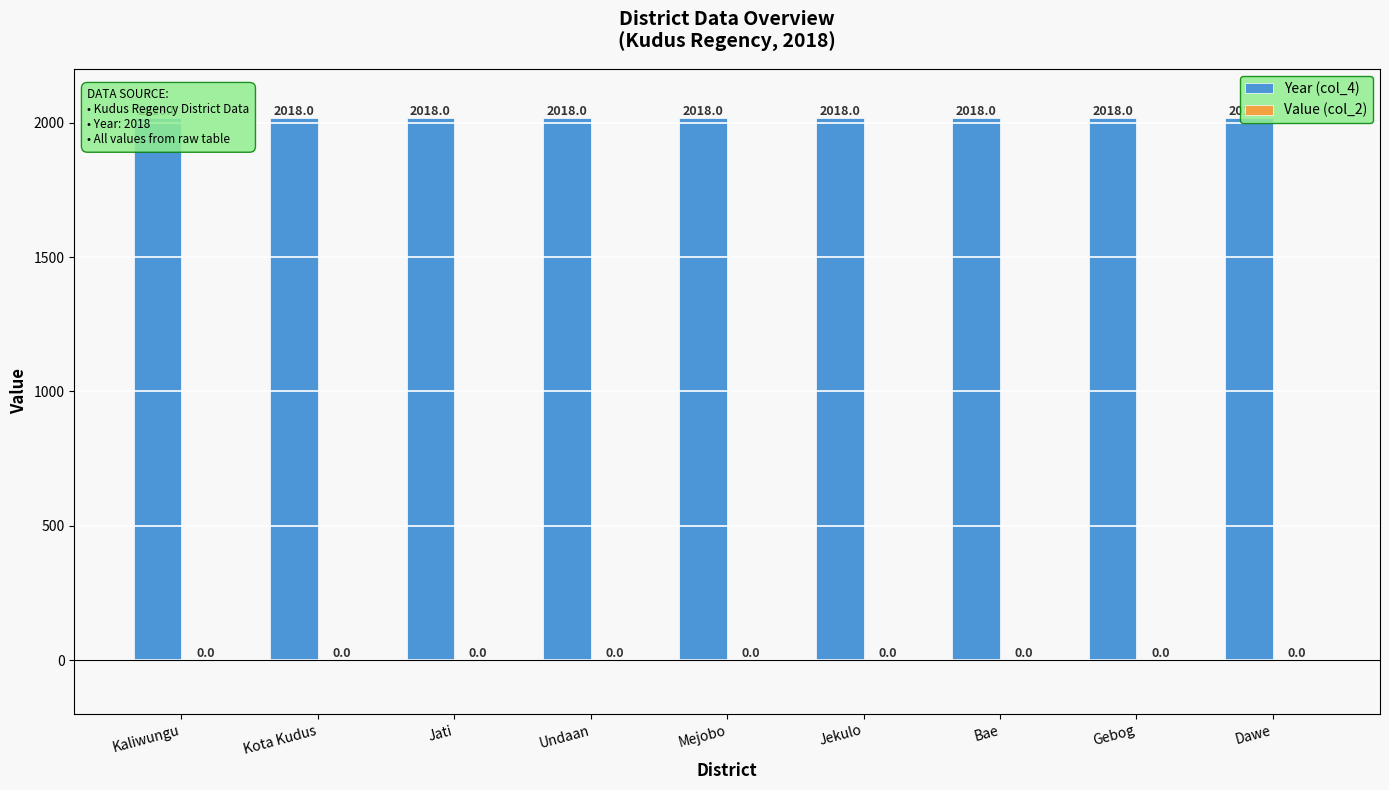

At which category does the chart reach its peak across all series?

Kaliwungu